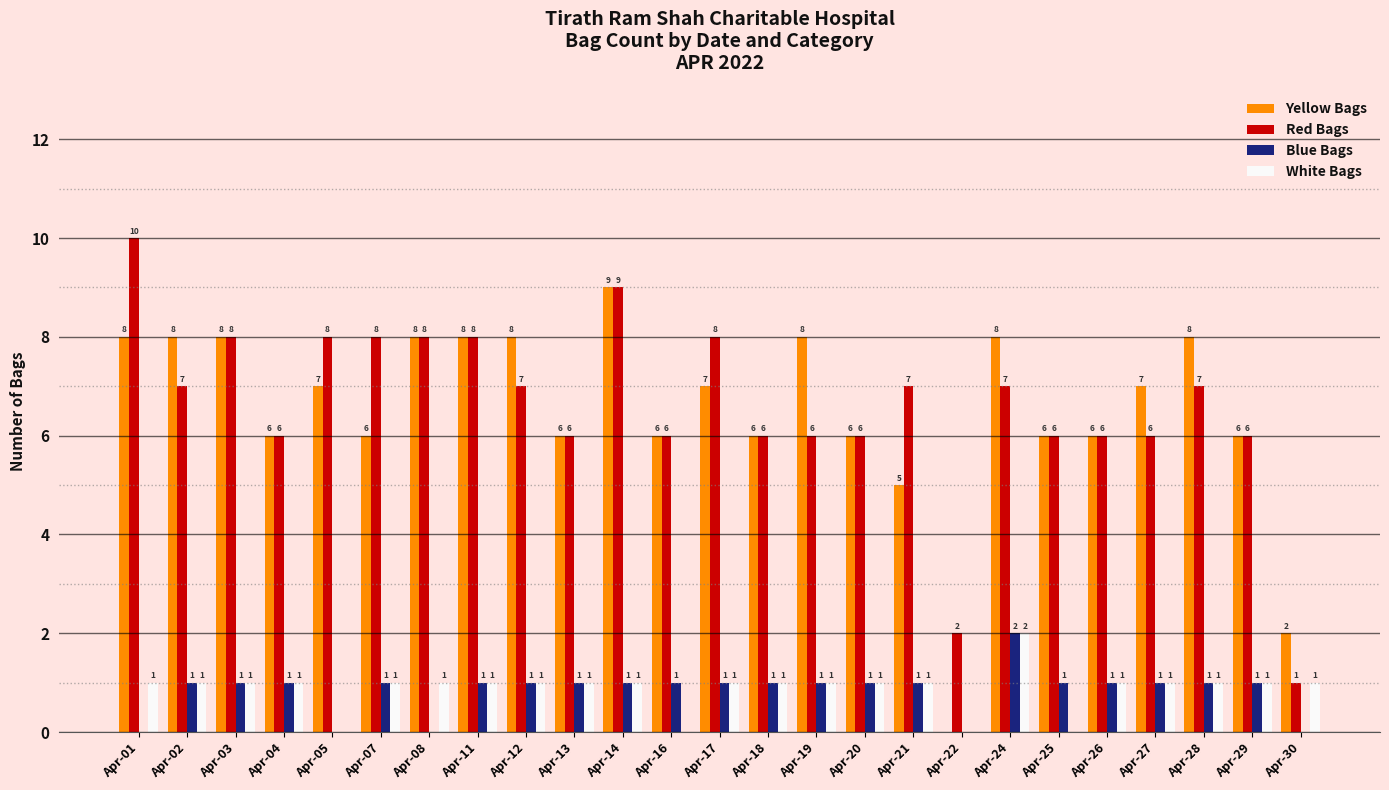

Are the bars horizontal?

No